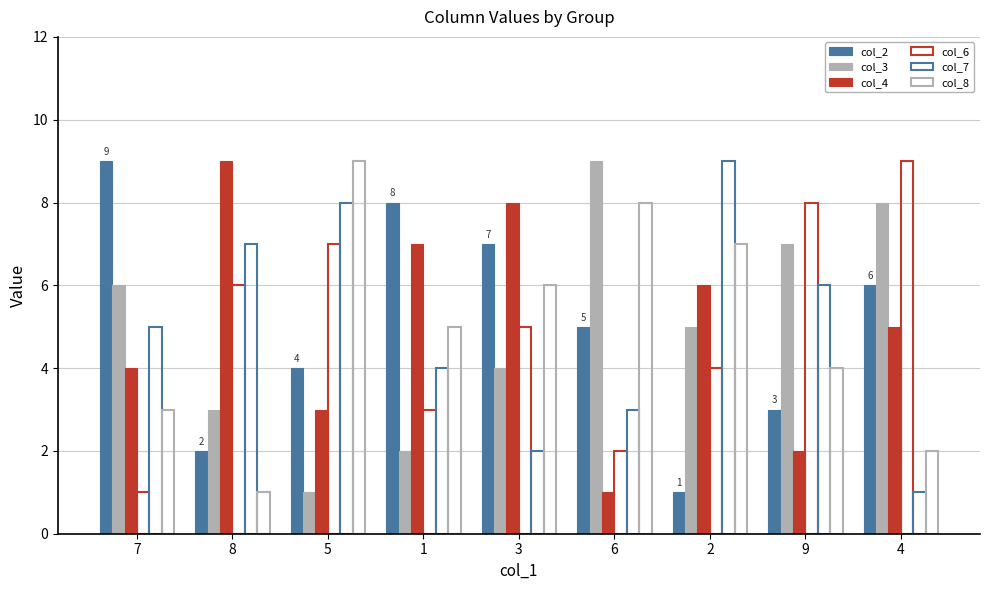

What is the difference between the maximum and minimum values in the col_7 series?

8